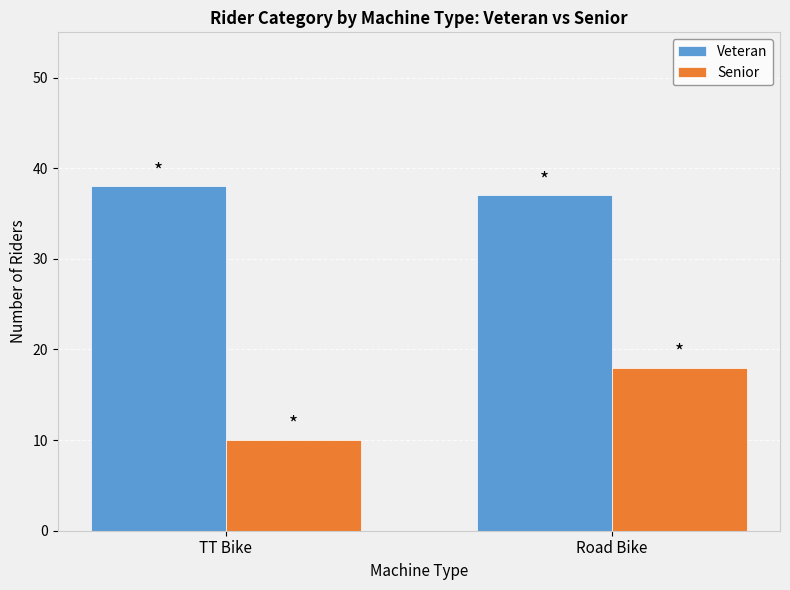

Rank the series at Road Bike from lowest to highest value.

Senior, Veteran